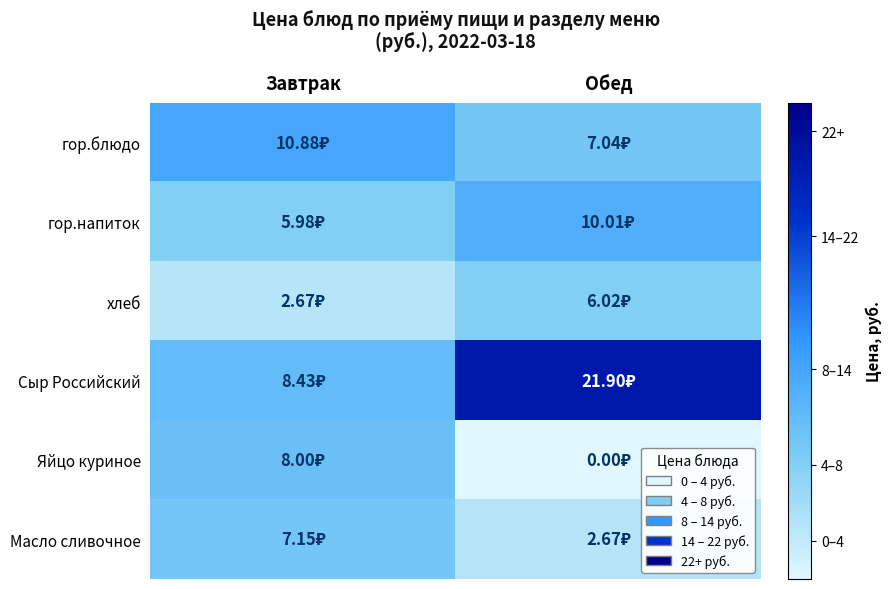

Reading left to right, what are all the values shown in this chart?

гор.блюдо: Завтрак=10.9	Обед=7.0
гор.напиток: Завтрак=6.0	Обед=10.0
хлеб: Завтрак=2.7	Обед=6.0
Сыр Российский: Завтрак=8.4	Обед=21.9
Яйцо куриное: Завтрак=8.0	Обед=0.0
Масло сливочное: Завтрак=7.2	Обед=2.7